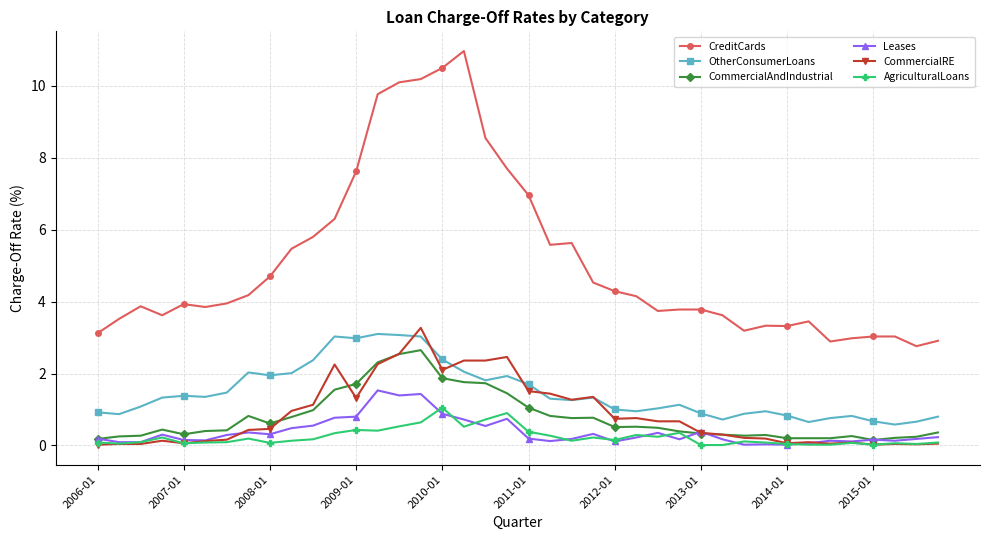

True or false: OtherConsumerLoans and AgriculturalLoans intersect in this chart.

False